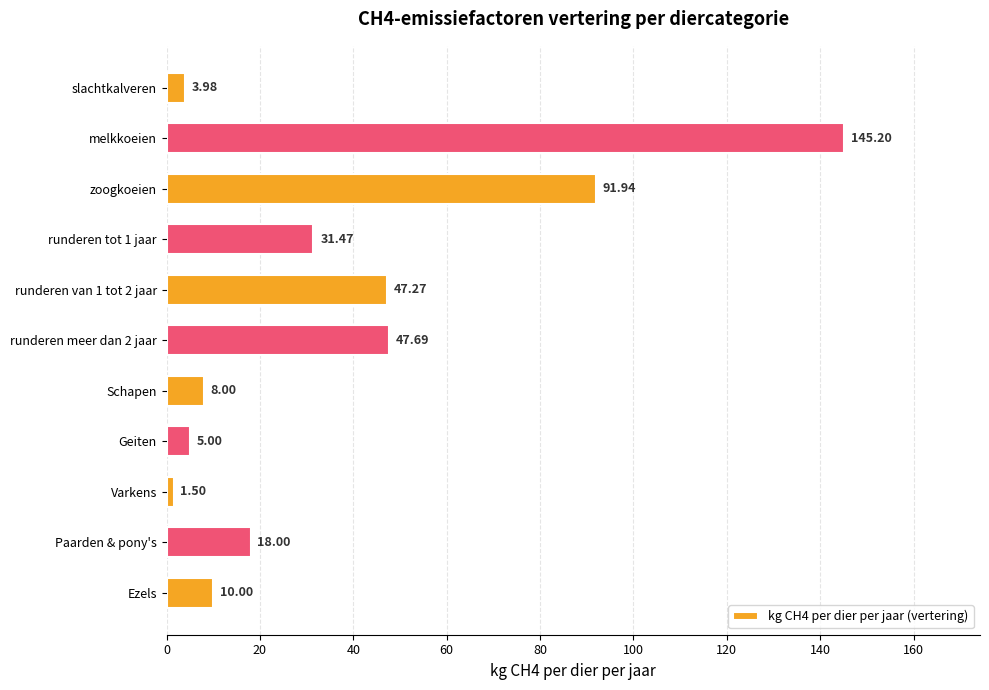

What is the ratio of the value at zoogkoeien to the value at runderen van 1 tot 2 jaar?

1.9